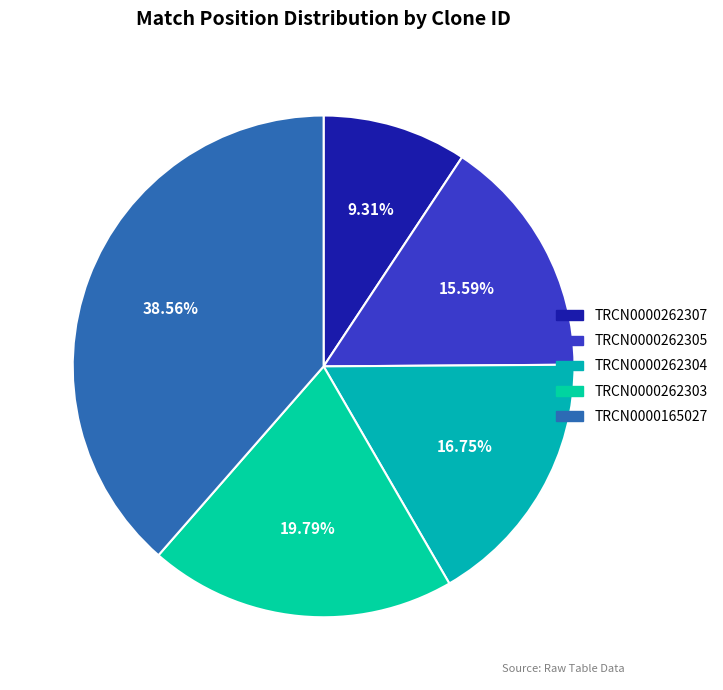

How many segments does this pie chart have?

5